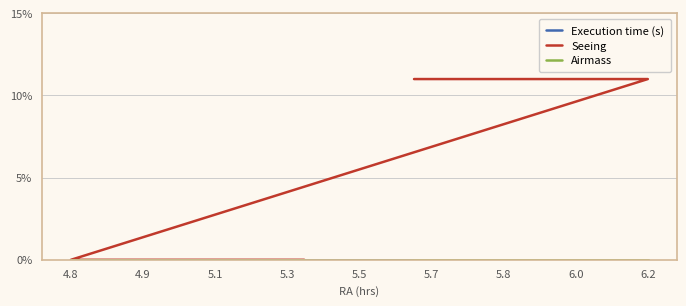

Reading left to right, transcribe all the data shown in this chart.

Execution time (s): 0.0	0.0	0.0	0.0	0.0	0.0	0.0	0.0	0.0	0.0	0.0	0.0	0.0	0.0	0.0	0.0	0.0	0.0
Seeing: 0.1	0.1	0.1	0.1	0.1	0.1	0.1	0.1	0.1	0.0	0.0	0.0	0.0	0.0	0.0	0.0	0.0	0.0
Airmass: 0.0	0.0	0.0	0.0	0.0	0.0	0.0	0.0	0.0	0.0	0.0	0.0	0.0	0.0	0.0	0.0	0.0	0.0